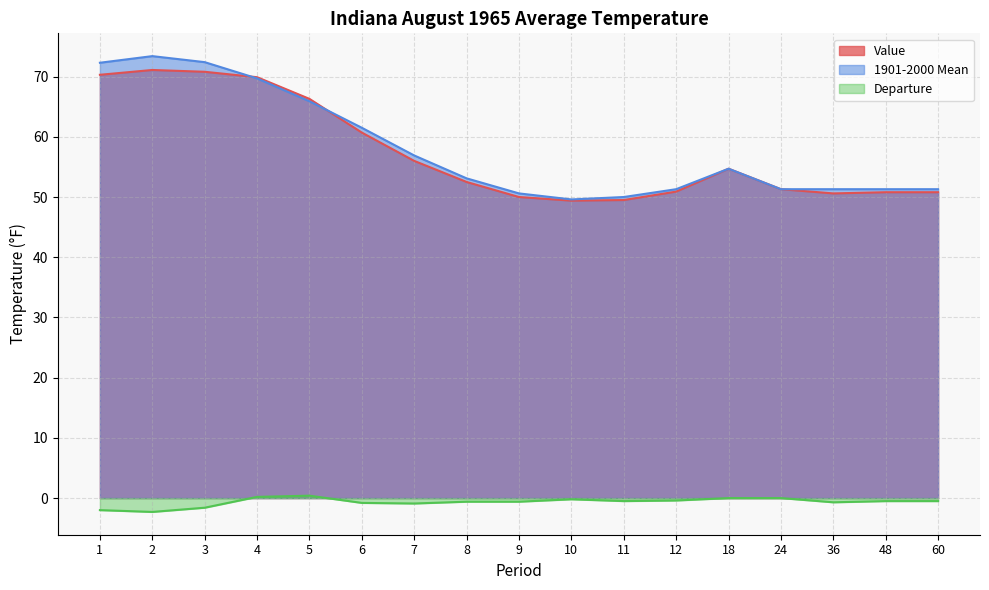

Which category has the lowest value in the Departure series?

2